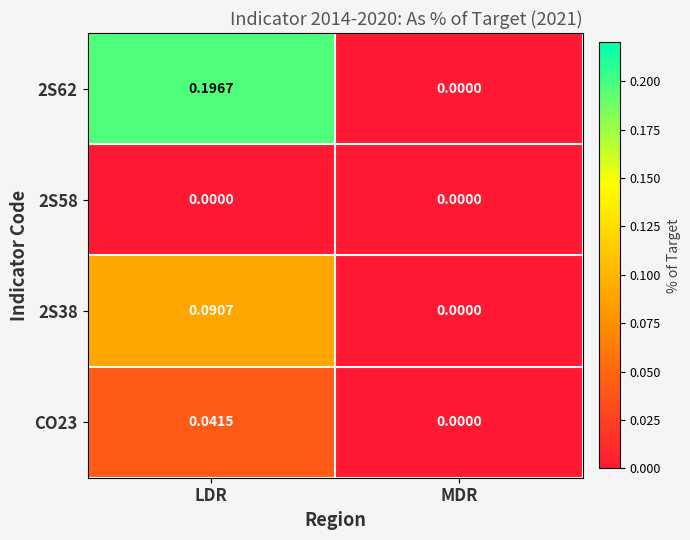

Where is CO23 nearest to the value 0?

MDR